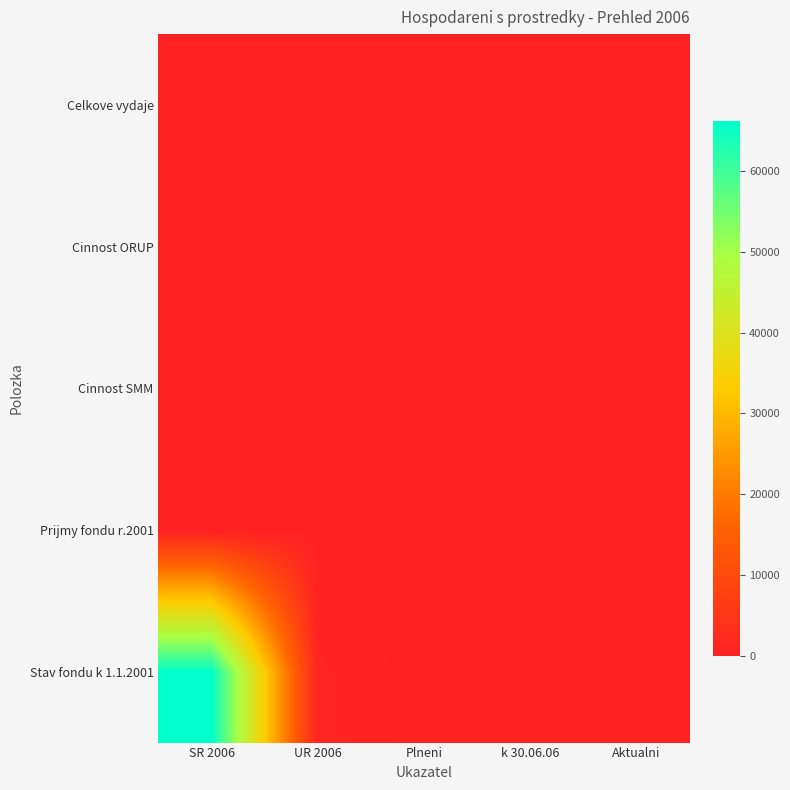

Rank the series by their maximum value, from lowest to highest.

Prijmy fondu r.2001, Cinnost SMM, Cinnost ORUP, Celkove vydaje, Stav fondu k 1.1.2001